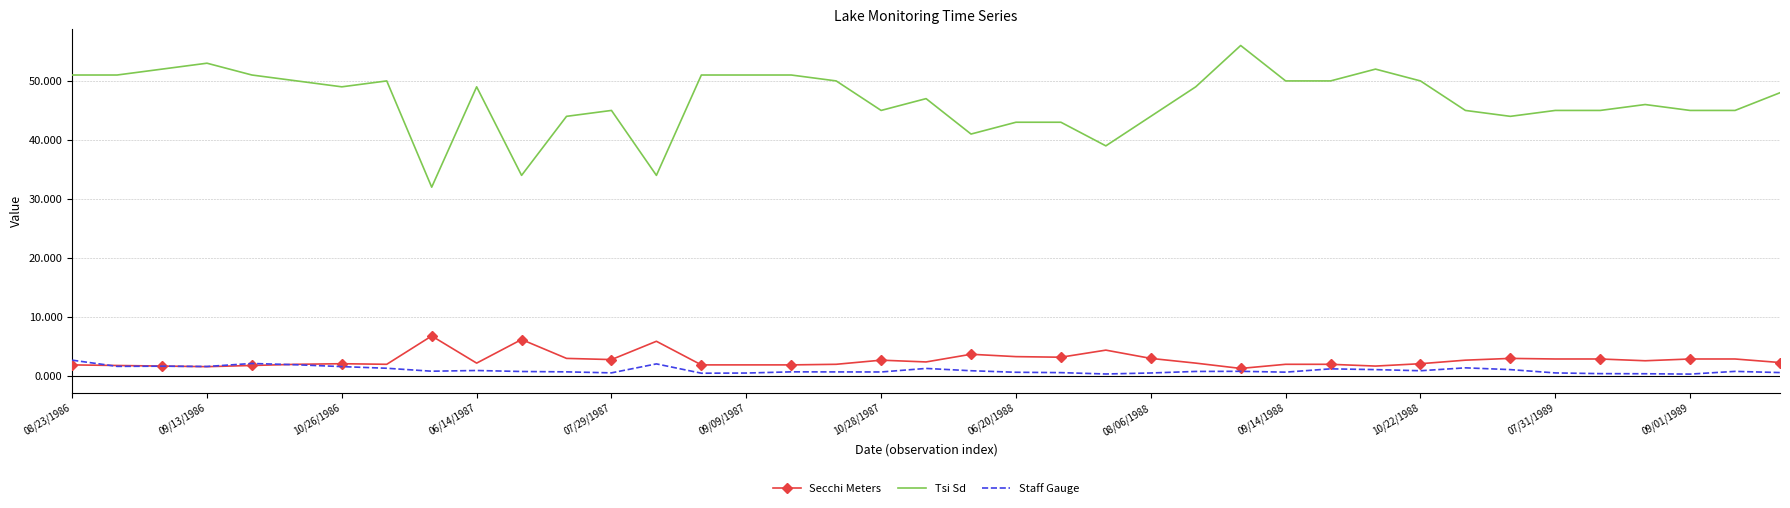

Which series has the widest spread of values?

Tsi Sd